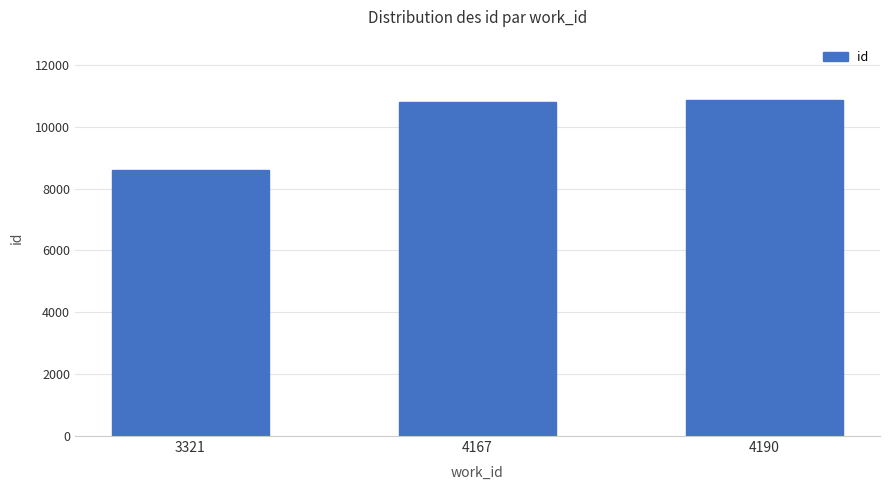

What is the sum of the values at 4190 and 3321?

19452